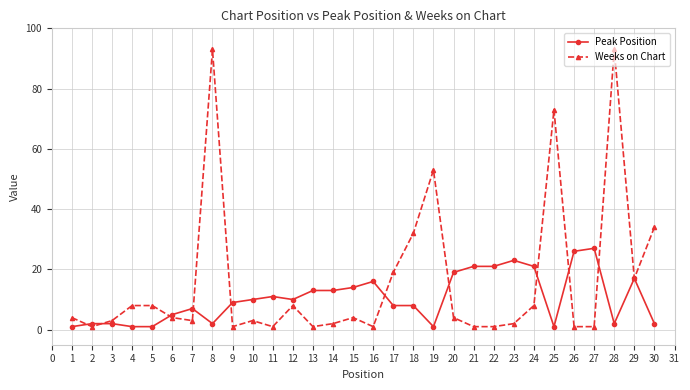

What is the maximum value shown in the chart?

93